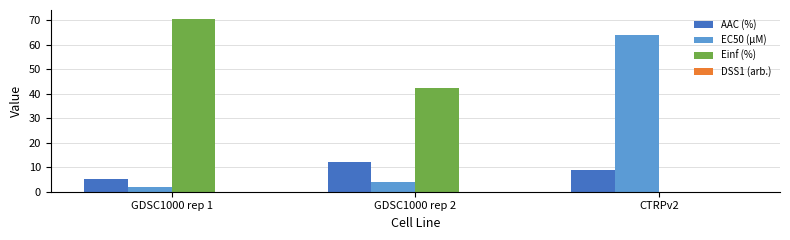

What is the sum of all AAC (%) values?

26.2